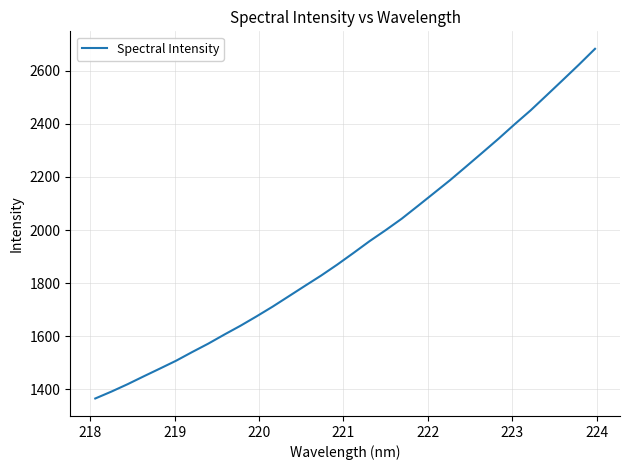

What is the minimum value shown in the chart?

1365.8